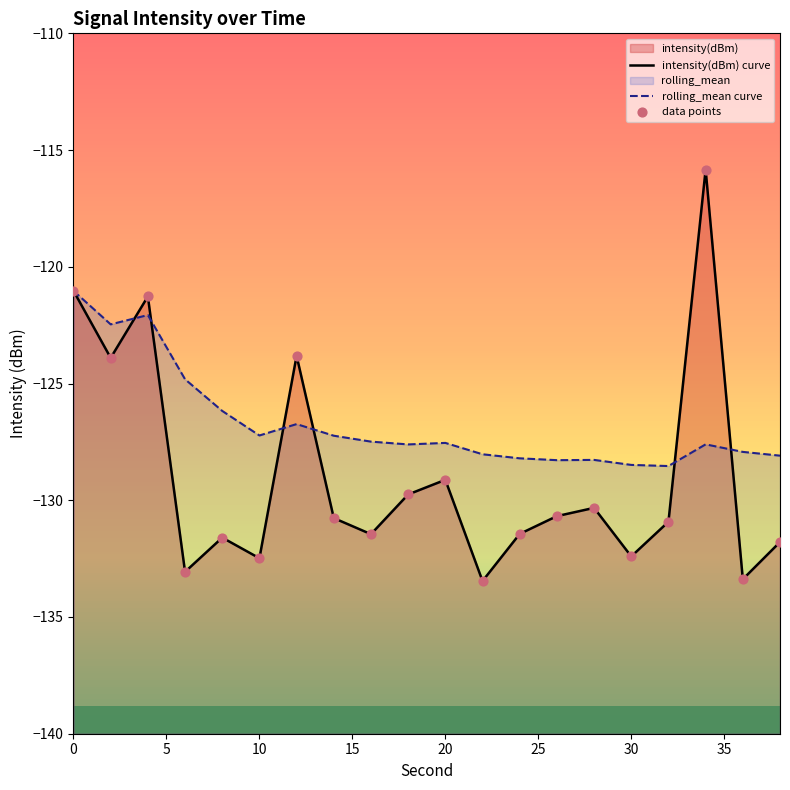

Which series reaches the minimum Y coordinate?

intensity(dBm) curve